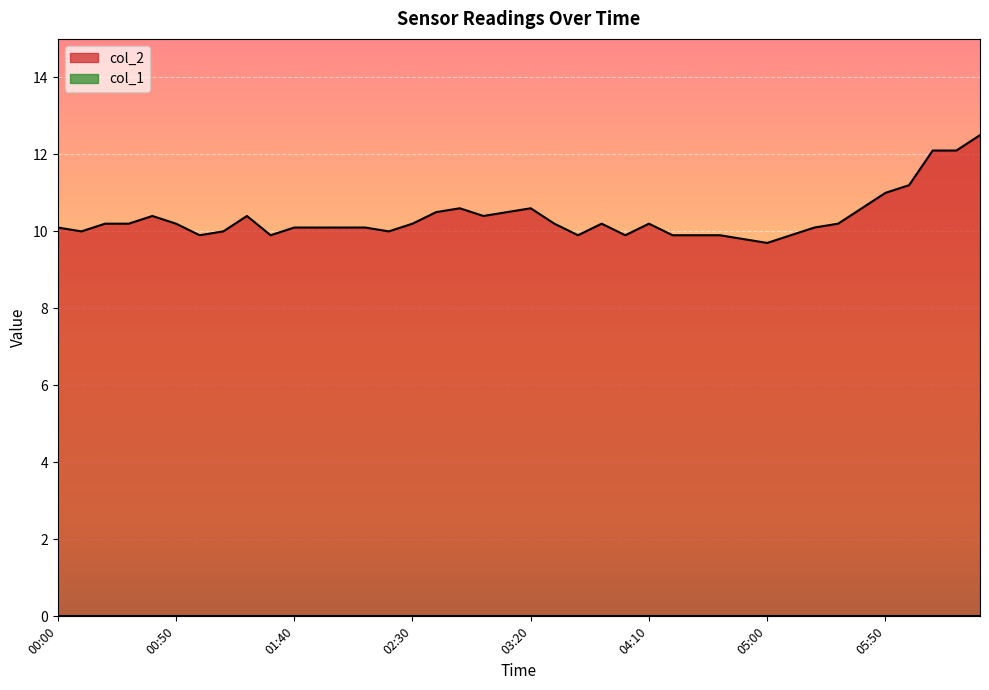

What position from the left is 02:30?

16